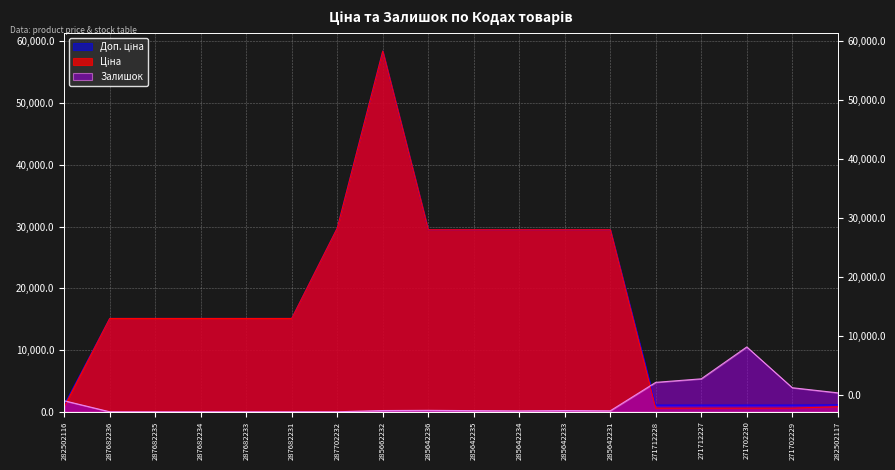

Reading left to right, transcribe all the data shown in this chart.

Ціна: 282502116=818.5	287682236=15120.0	287682235=15120.0	287682234=15120.0	287682233=15120.0	287682231=15120.0	287702232=29747.2	285662232=58426.5	285642236=29491.5	285642235=29491.5	285642234=29491.5	285642233=29491.5	285642231=29491.5	271712228=589.9	271712227=589.9	271702230=589.9	271702229=589.9	282502117=818.5
Доп. ціна: 282502116=1109.2	287682236=15120.0	287682235=15120.0	287682234=15120.0	287682233=15120.0	287682231=15120.0	287702232=29747.2	285662232=58426.5	285642236=29491.5	285642235=29491.5	285642234=29491.5	285642233=29491.5	285642231=29491.5	271712228=1081.7	271712227=1081.7	271702230=1081.7	271702229=1081.7	282502117=1109.2
Залишок: 282502116=1783.7	287682236=0.0	287682235=0.0	287682234=0.0	287682233=0.0	287682231=0.0	287702232=0.0	285662232=199.8	285642236=228.3	285642235=185.5	285642234=142.7	285642233=199.8	285642231=157.0	271712228=4766.1	271712227=5336.9	271702230=10502.5	271702229=3895.6	282502117=3068.0